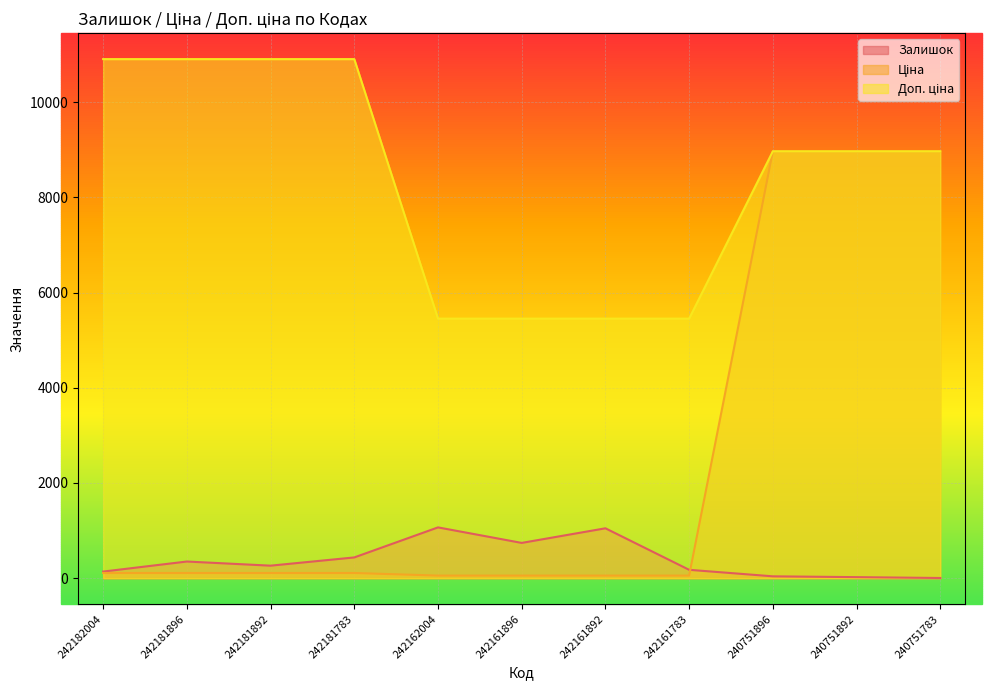

What are all the series names shown in the legend?

Залишок, Ціна, Доп. ціна